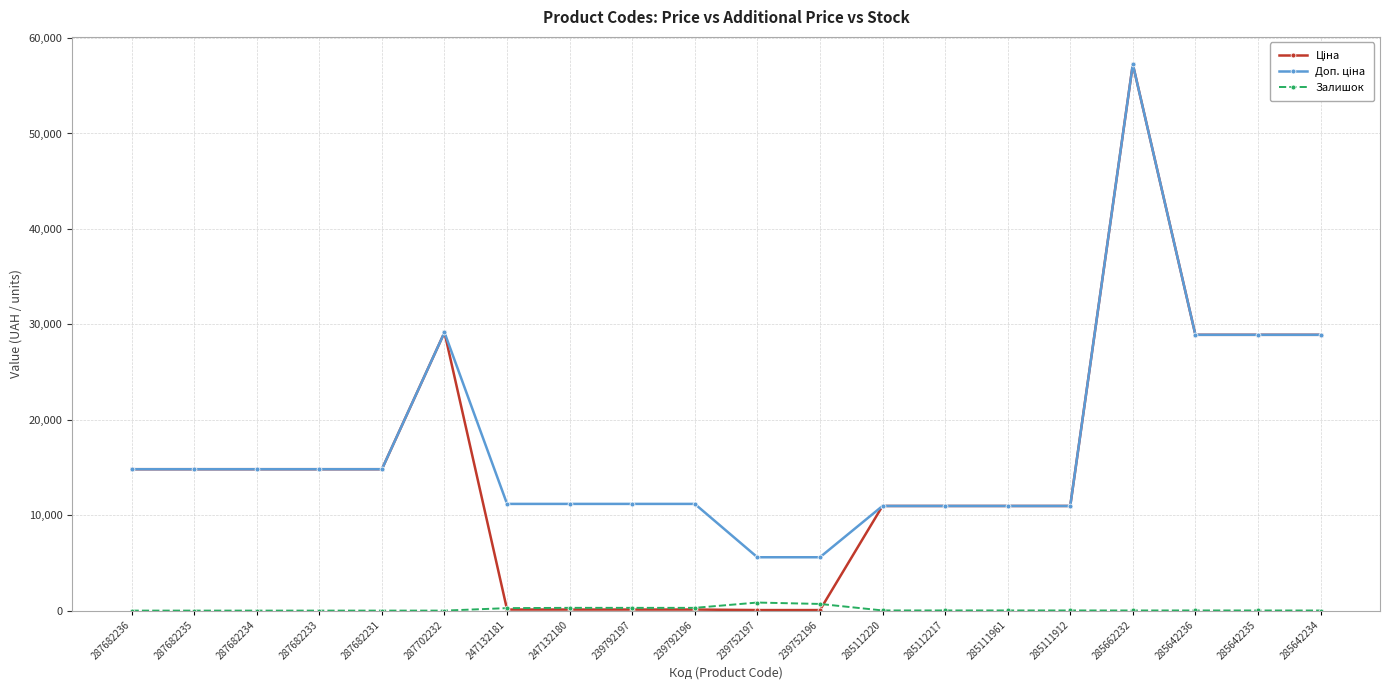

At which category is the sum across all series the highest?

285662232